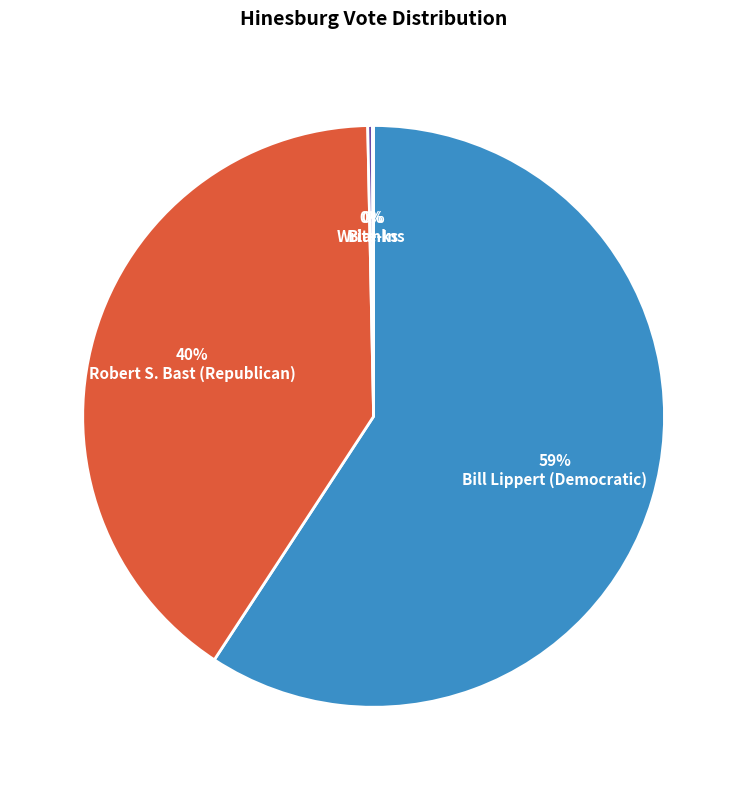

To the nearest percent, what is the average slice percentage?

25%